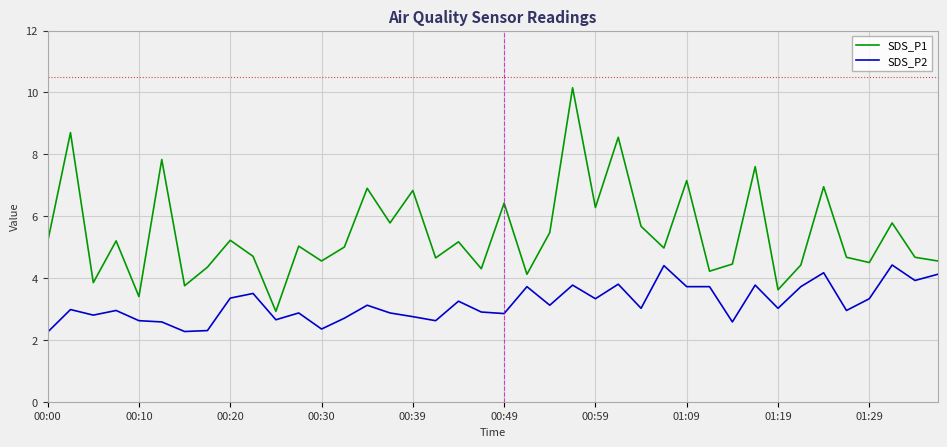

Which series has the largest total across all categories?

SDS_P1